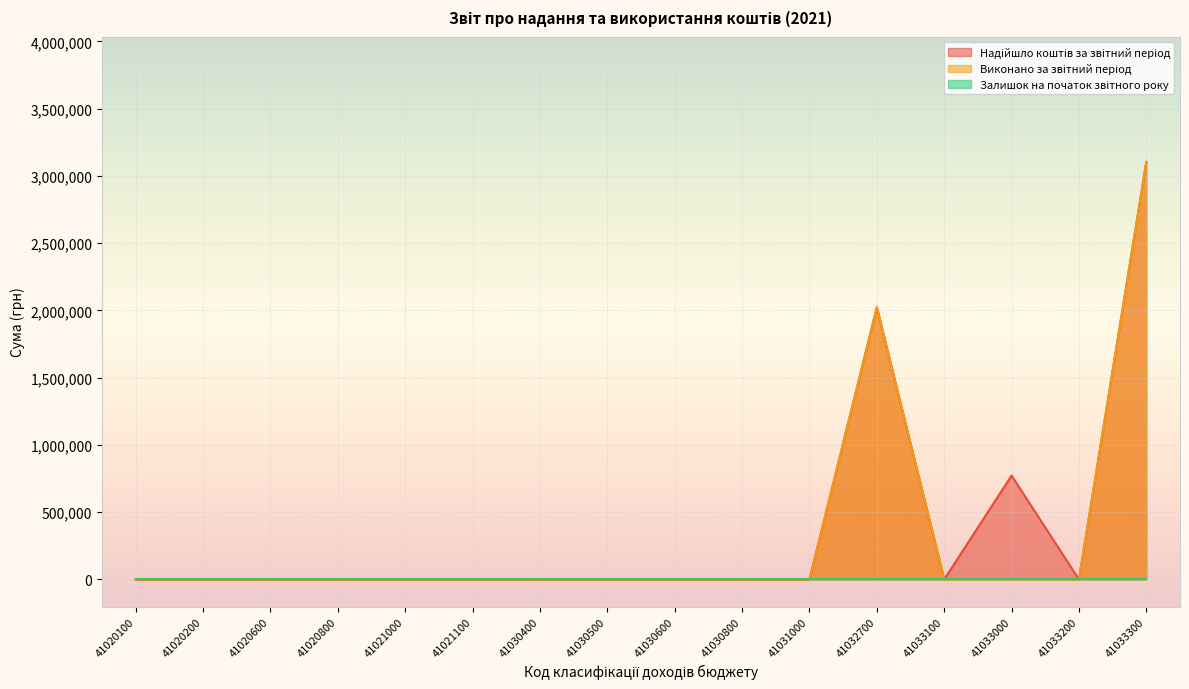

Which category has the highest value across all series?

41033300